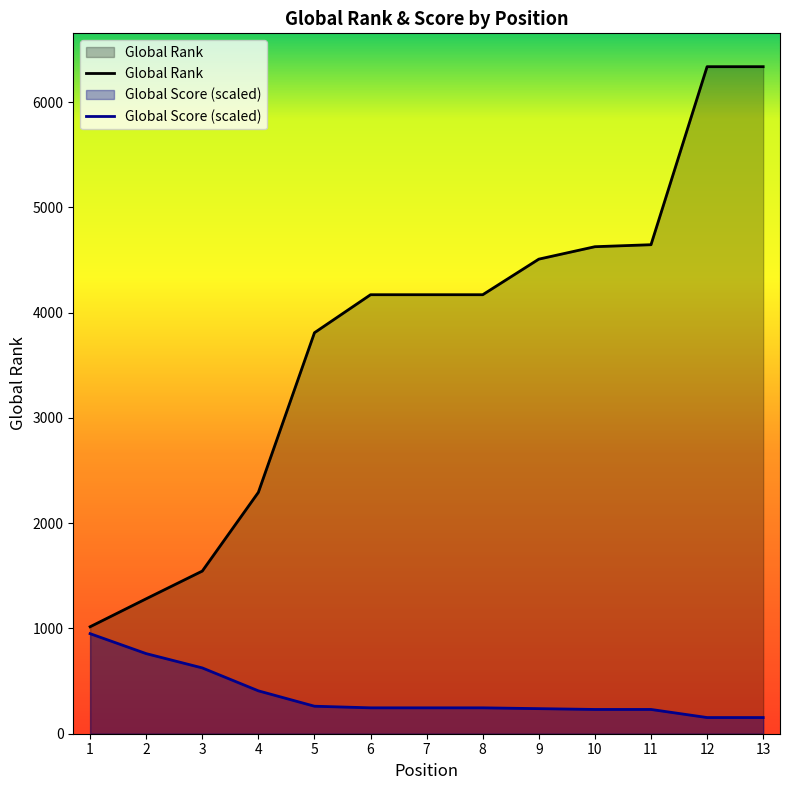

What are all the series names shown in the legend?

Global Rank, Global Score (scaled)